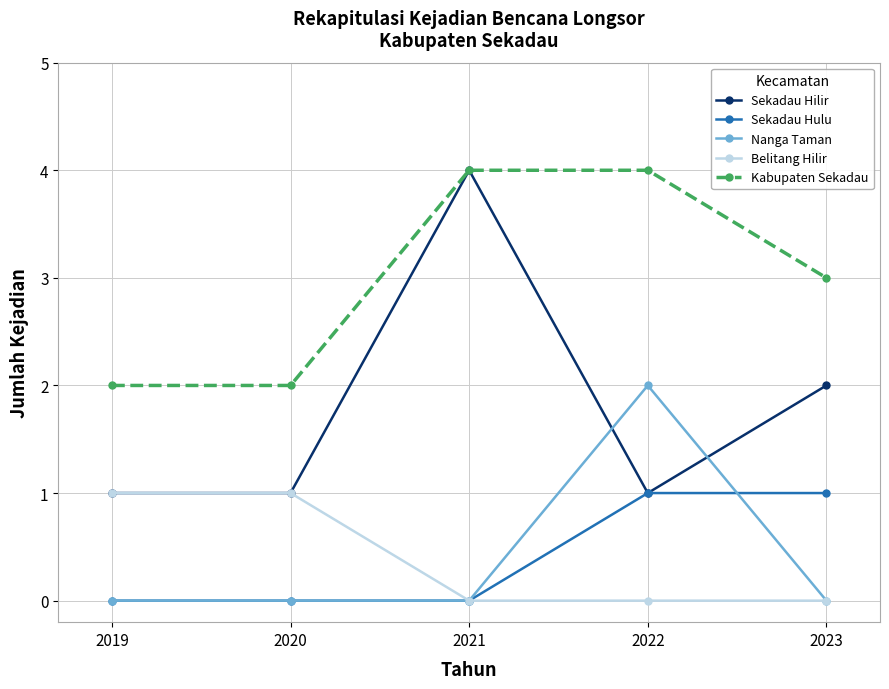

Where do Sekadau Hilir and Nanga Taman first cross each other?

2021 and 2022